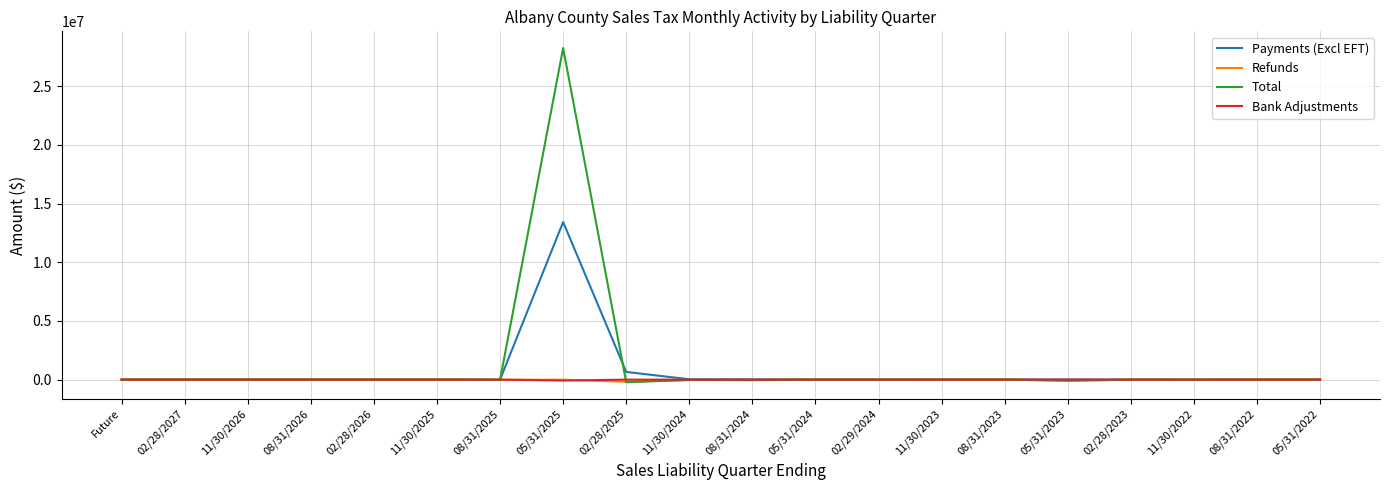

The value of Total at 08/31/2026 is 10952712.4. True or false?

False